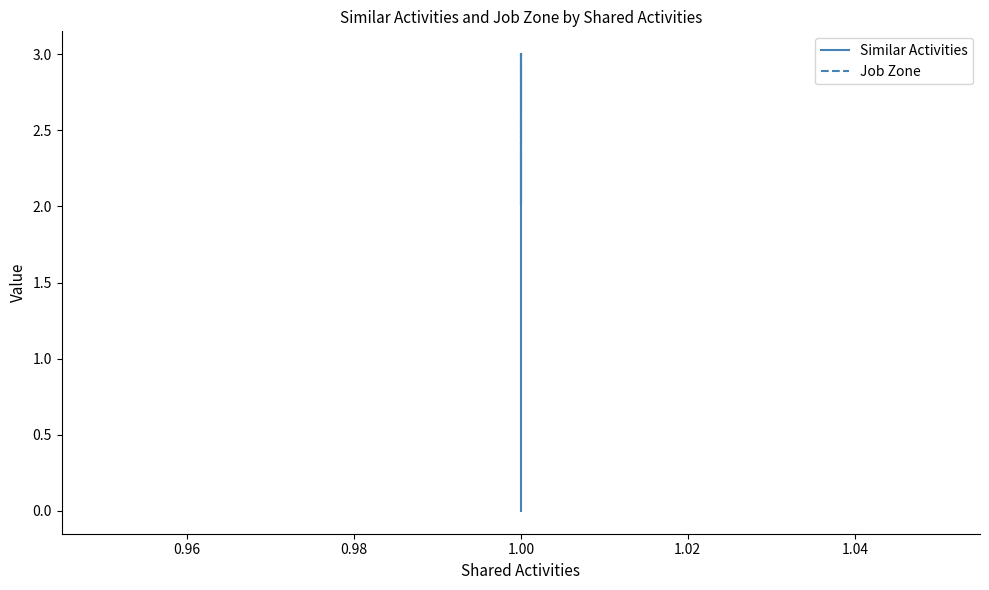

Reading left to right, list all the values displayed in this chart.

Similar Activities: 3	1	0	0	0	0
Job Zone: 3	3	2	3	2	2